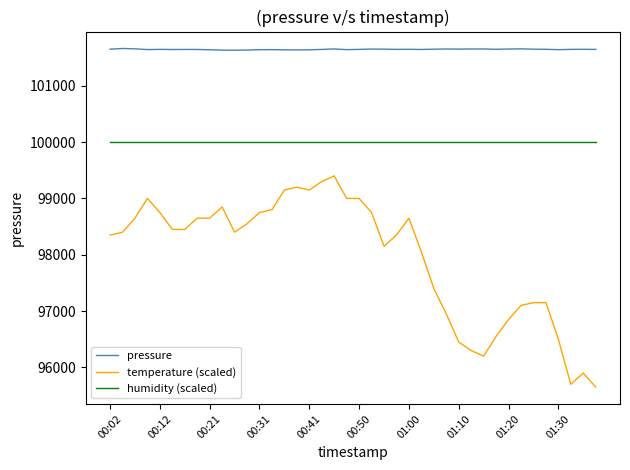

What is the maximum value for humidity (scaled)?

100000.0